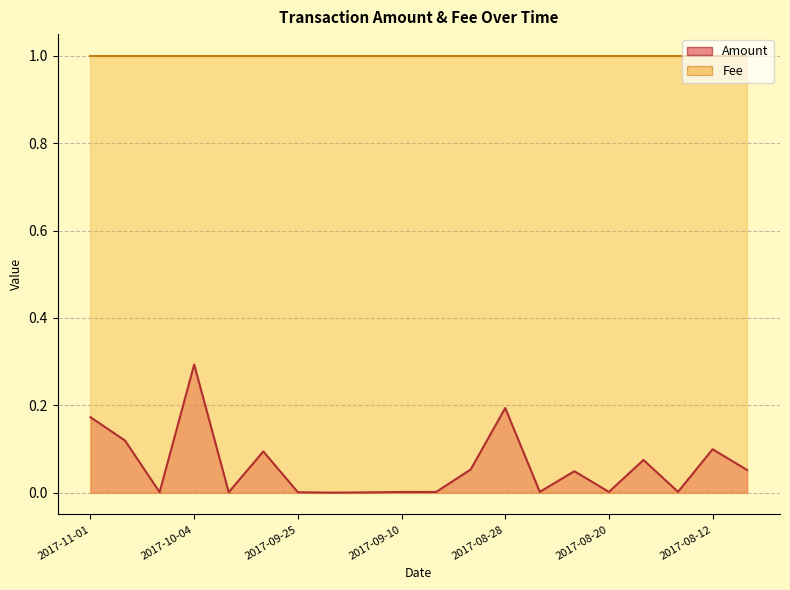

How many interior local valleys (lower than both neighbors) does the data have?

6